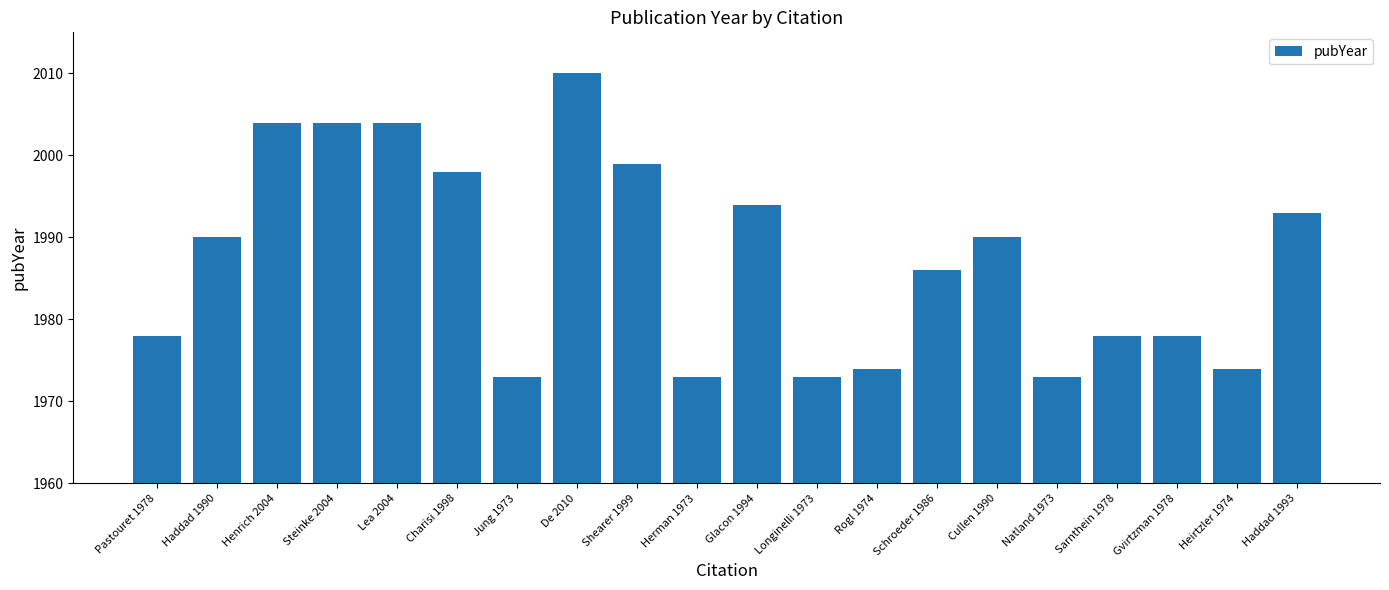

How many bars are there in total?

20